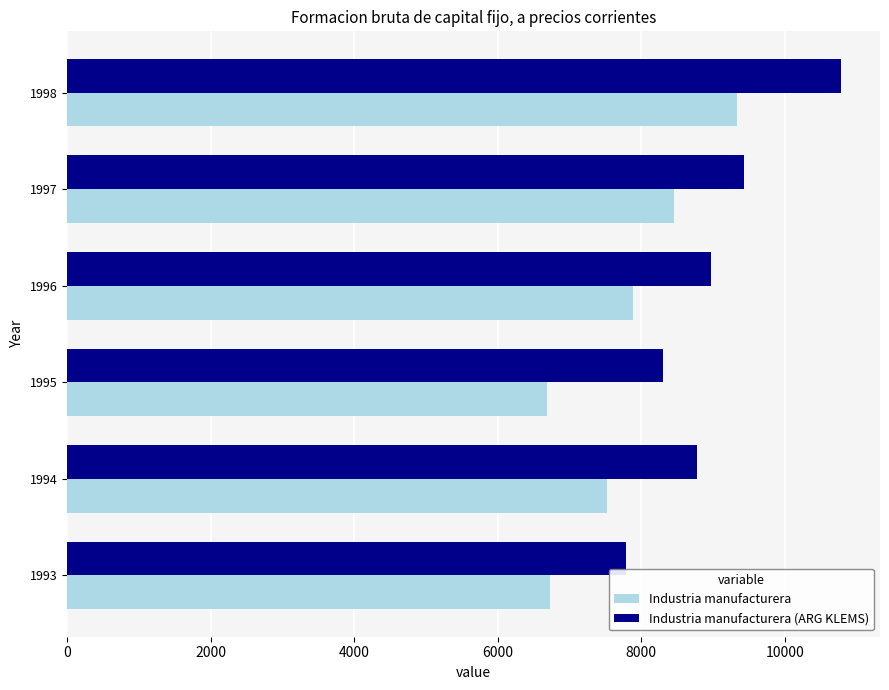

True or false: Industria manufacturera (ARG KLEMS) has a value of 8309.1 at 1995.

True